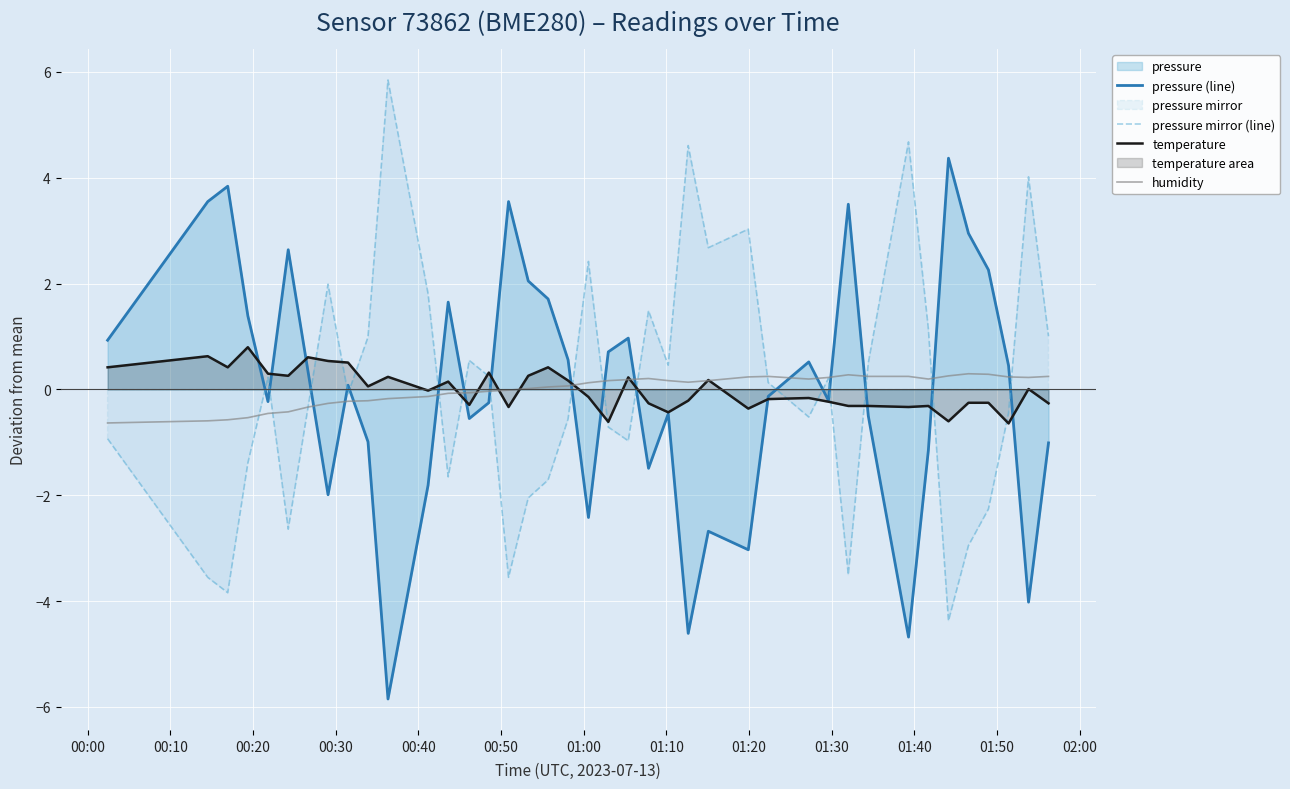

Which series ends up on top after the final intersection of pressure (line) and pressure mirror (line)?

pressure mirror (line)